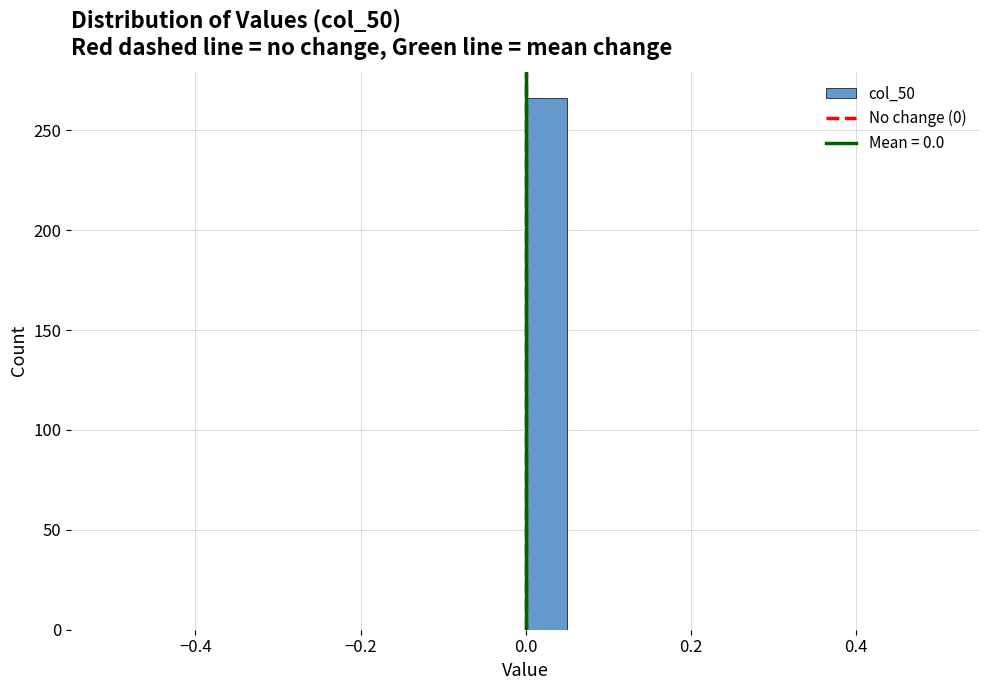

Read against the x-axis, roughly where is the centre of the tallest bar?

0.02